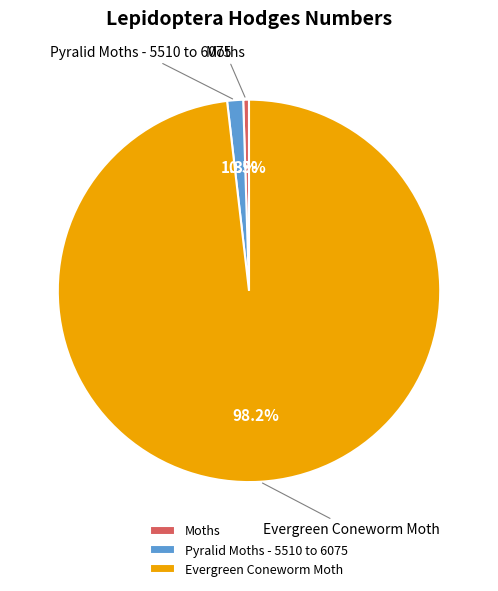

True or false: Pyralid Moths - 5510 to 6075 accounts for 1% of the total.

True